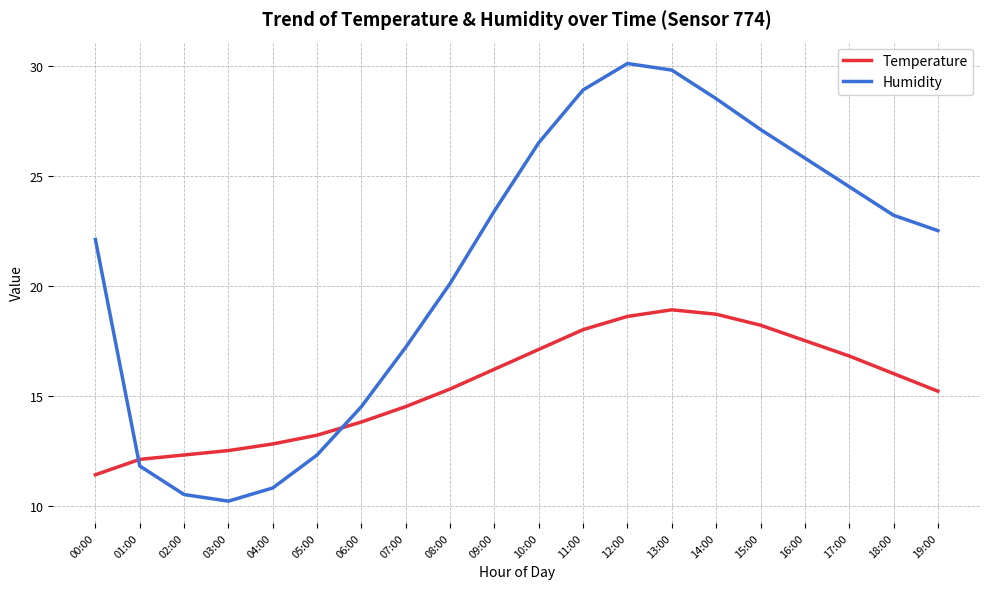

Count the number of categories in the chart.

20